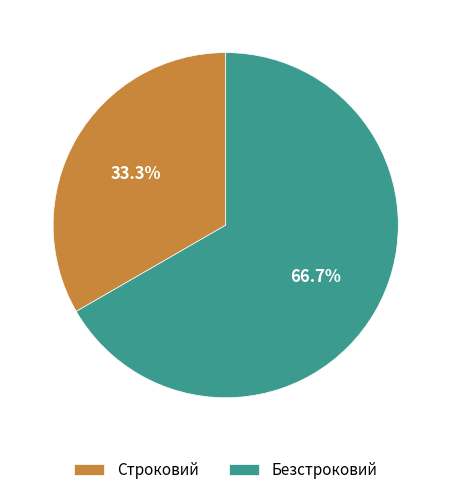

What percentage is NOT represented by Строковий?

66.7%